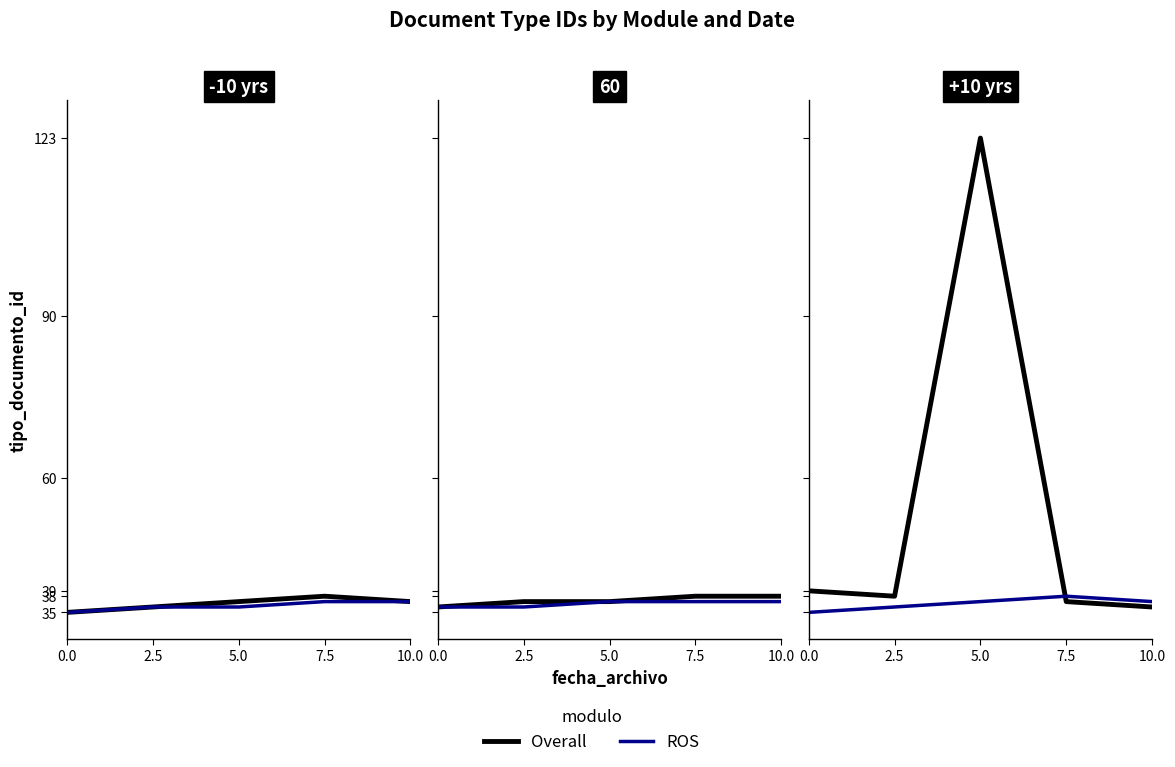

True or false: Overall and ROS cross at least once.

True